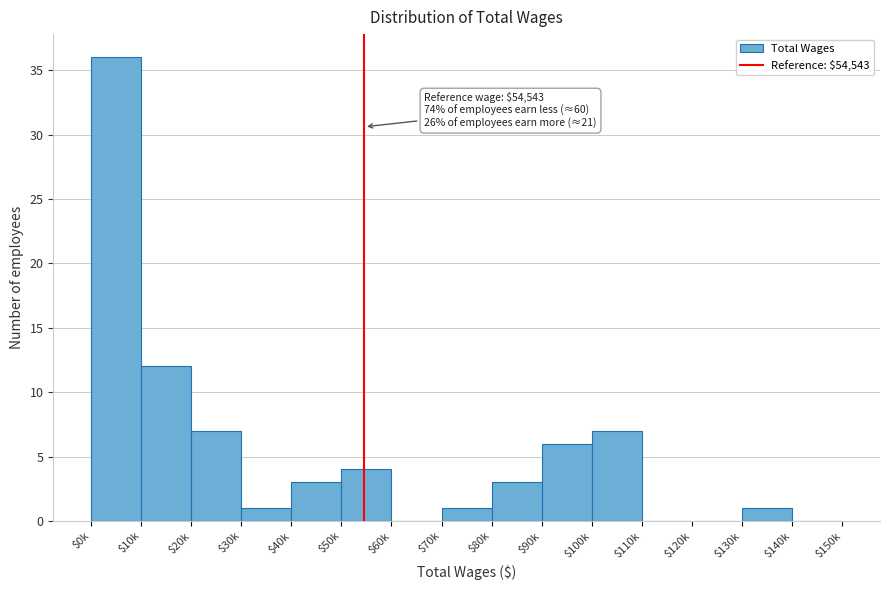

Is it true that the value at $0k is 62?

False